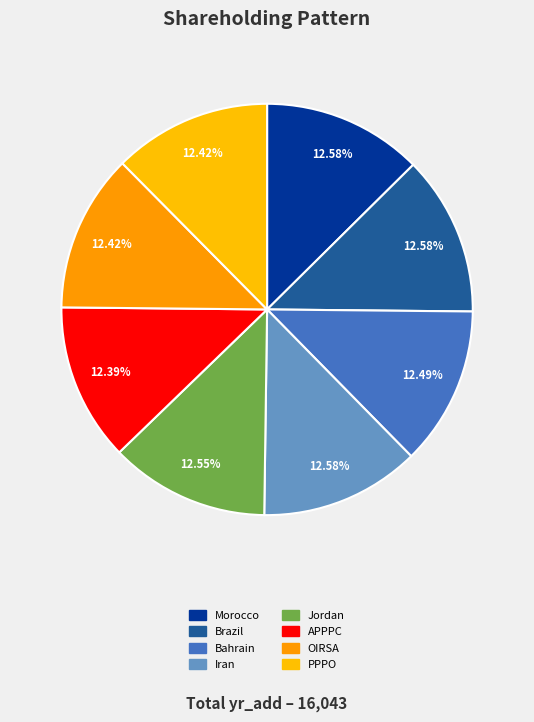

Is there any slice that represents more than half of the pie?

No